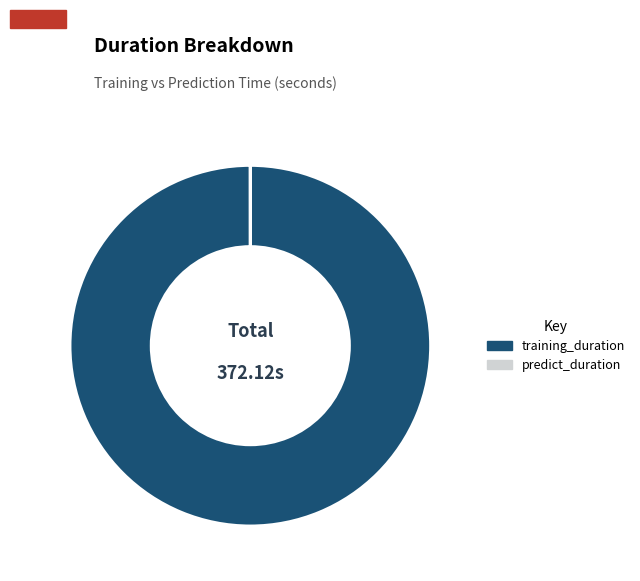

Which slice is the largest?

training_duration